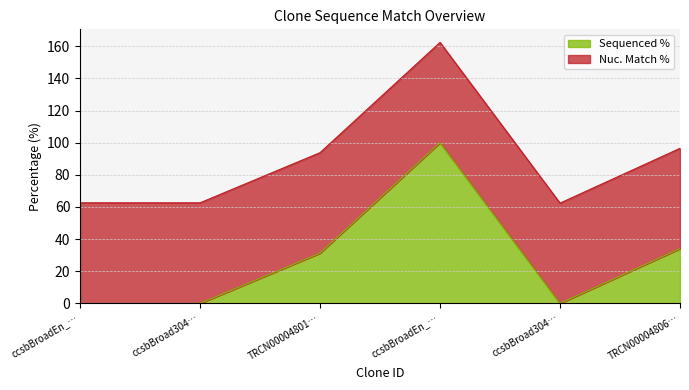

At which label does the data first exceed 31?

TRCN00004801…